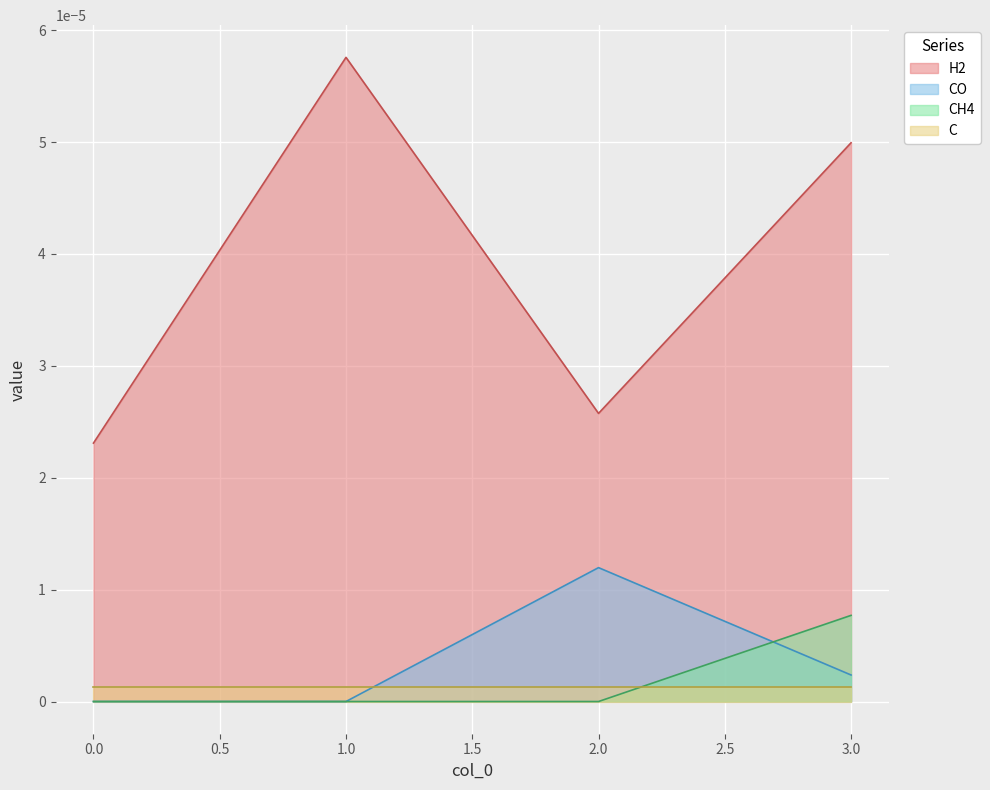

Which has a higher value, 3 or 2?

3